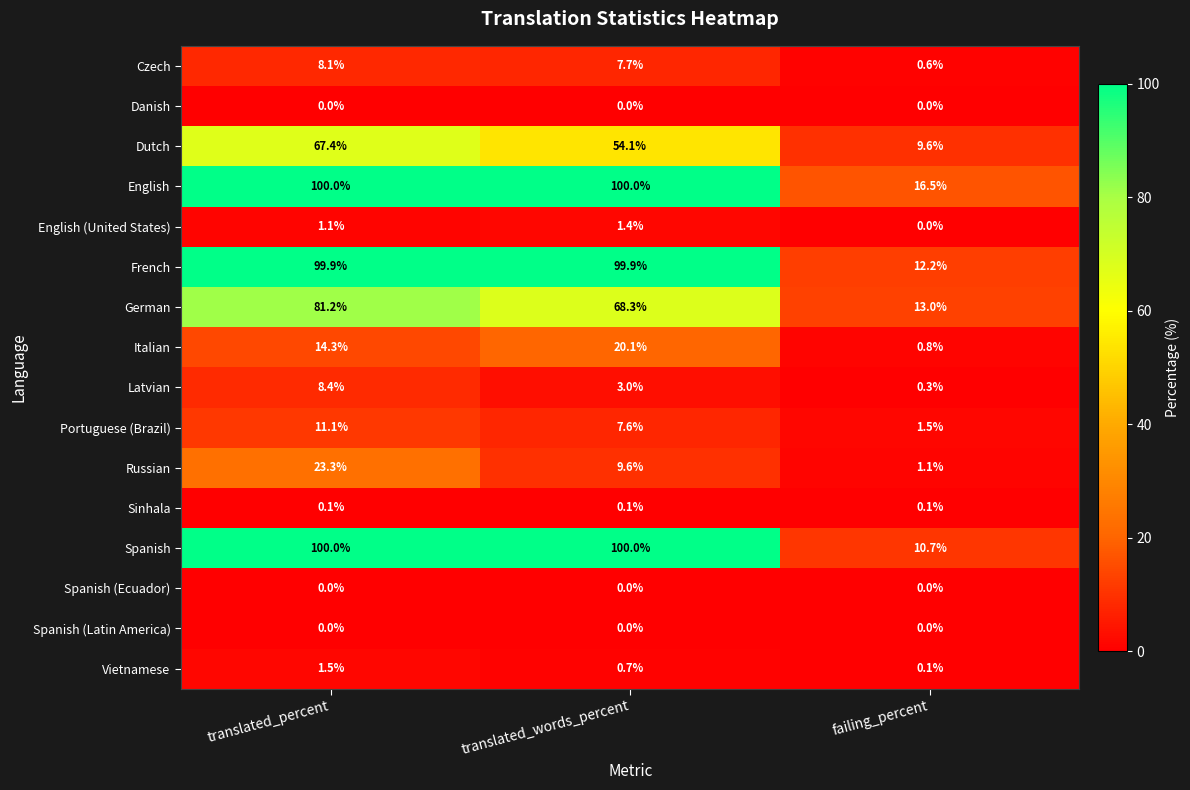

What is the maximum value for English?

100.0